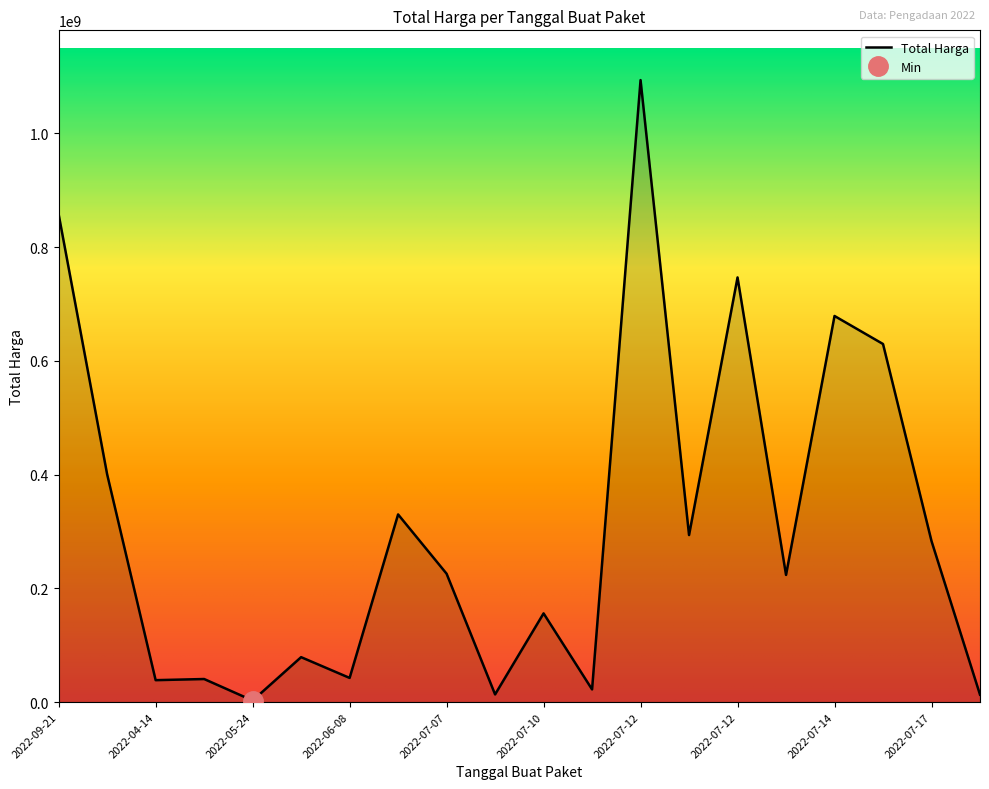

How many data points are above 225750000?

9